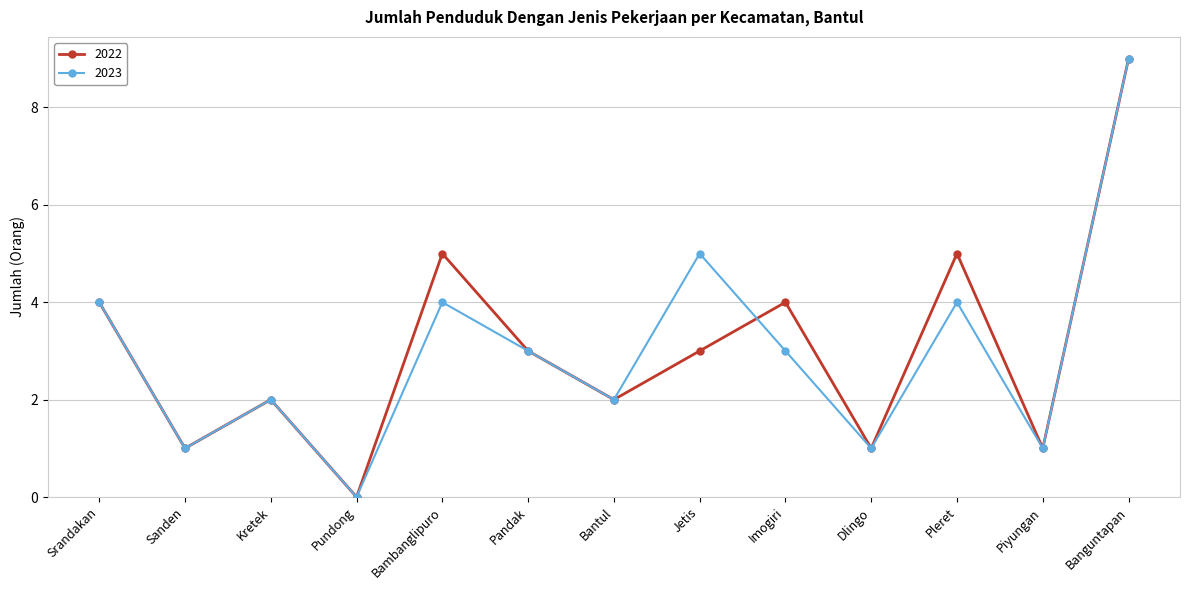

Between Sanden and Imogiri, which series saw the biggest shift?

2022